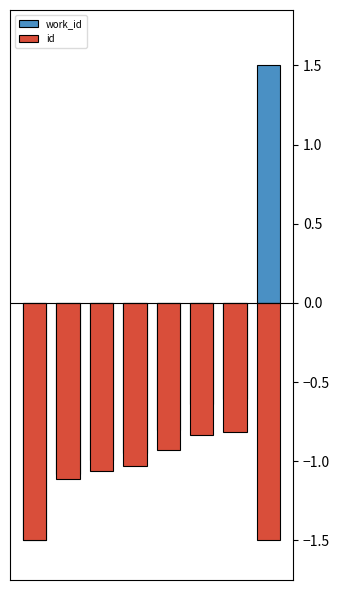

At which label does work_id first exceed 0?

7